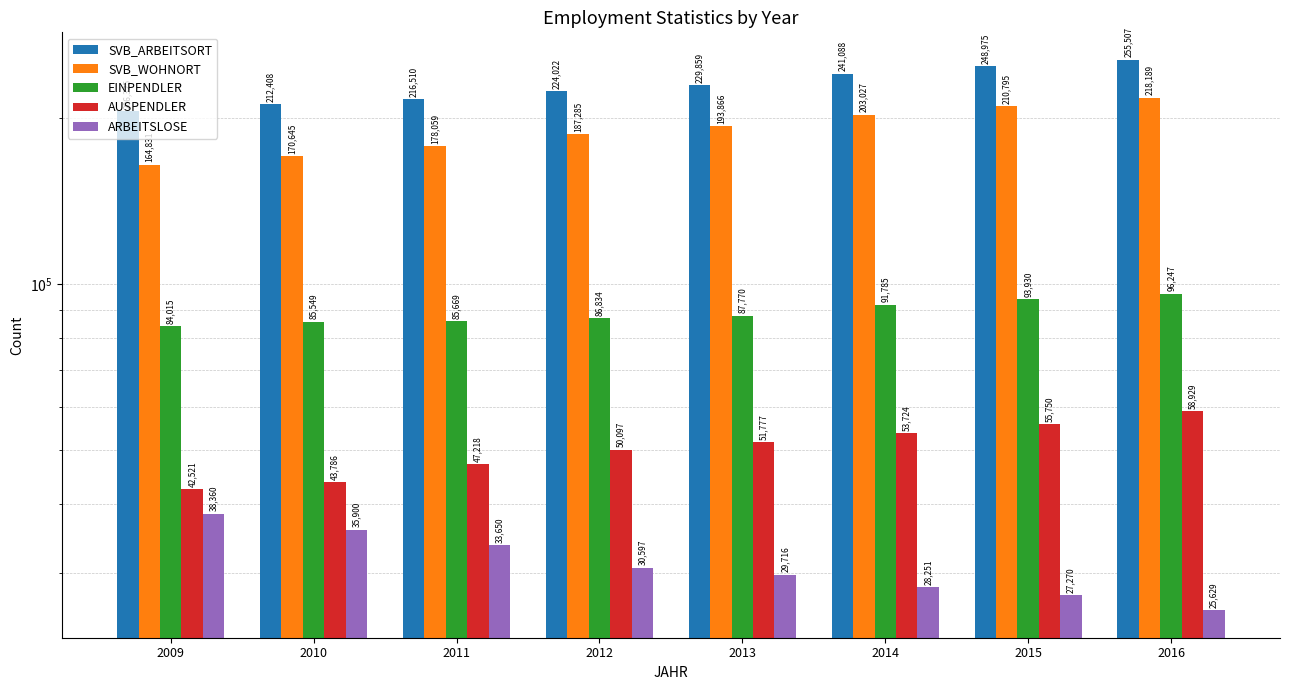

Which series has the largest total across all categories?

SVB_ARBEITSORT